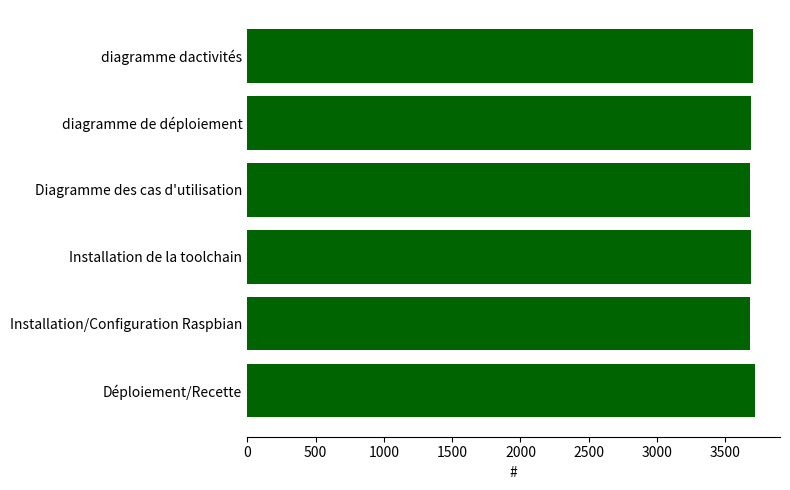

What is the difference between the second highest and second lowest values?

25